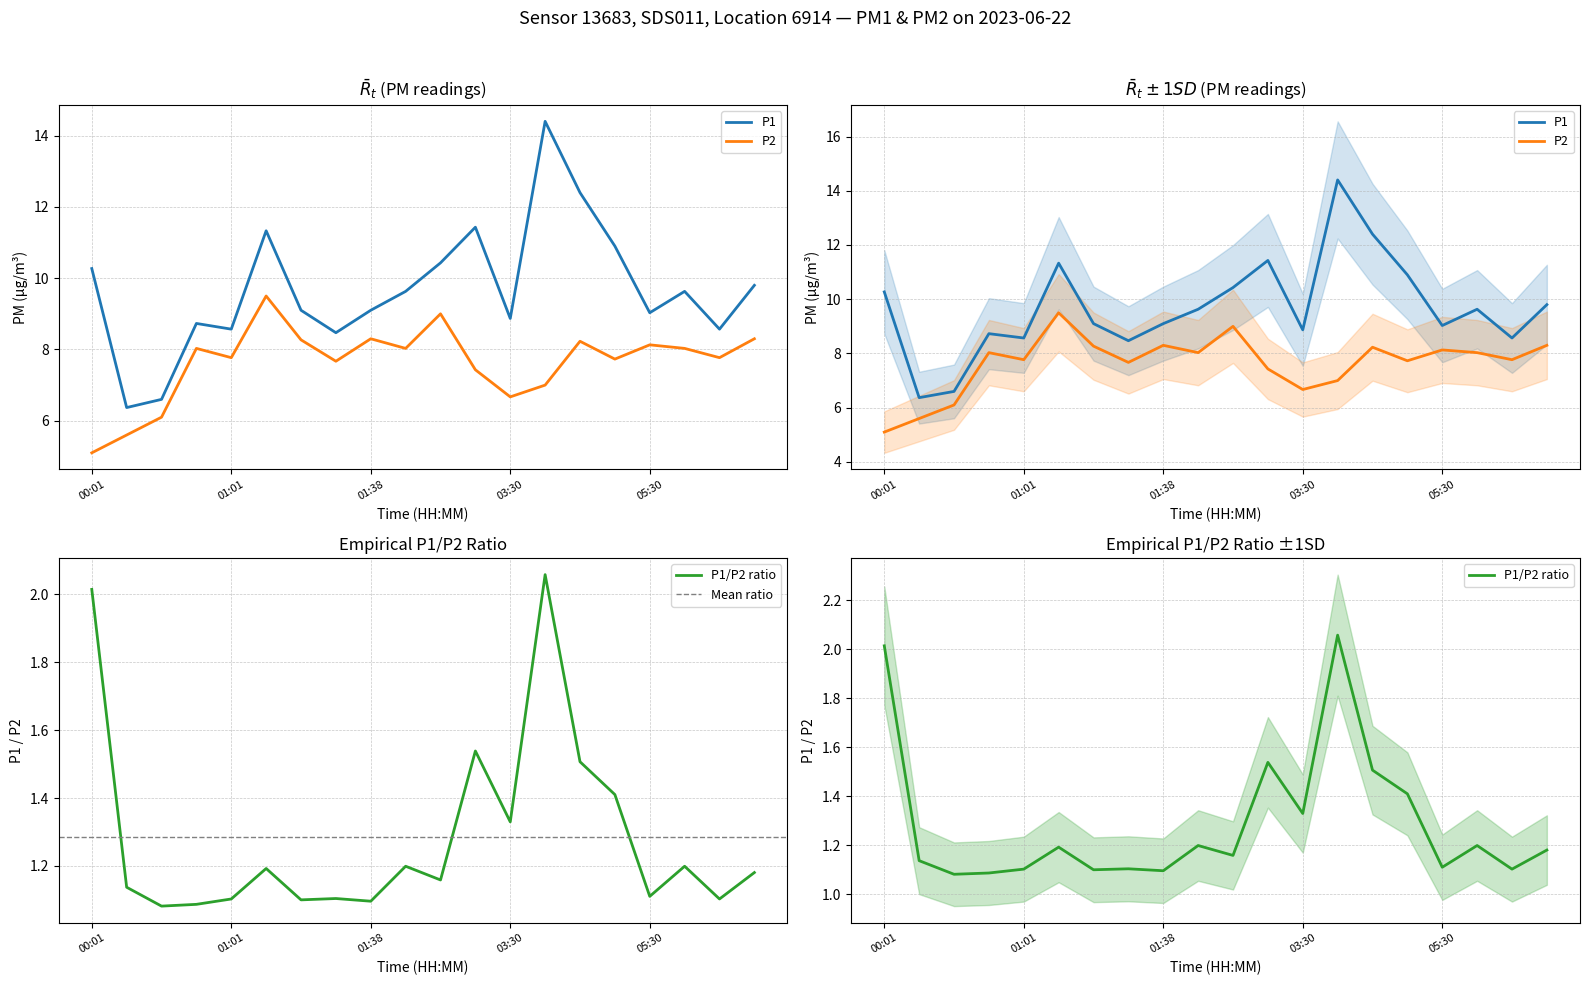

Reading left to right, transcribe all the data shown in this chart.

P1: 00:01=10.3	00:16=6.4	00:31=6.6	00:46=8.7	01:01=8.6	01:16=11.3	01:31=9.1	01:36=8.5	01:38=9.1	02:00=9.6	02:30=10.4	03:00=11.4	03:30=8.9	04:00=14.4	04:30=12.4	05:00=10.9	05:30=9.0	06:00=9.6	06:30=8.6	07:00=9.8
P2: 00:01=5.1	00:16=5.6	00:31=6.1	00:46=8.0	01:01=7.8	01:16=9.5	01:31=8.3	01:36=7.7	01:38=8.3	02:00=8.0	02:30=9.0	03:00=7.4	03:30=6.7	04:00=7.0	04:30=8.2	05:00=7.7	05:30=8.1	06:00=8.0	06:30=7.8	07:00=8.3